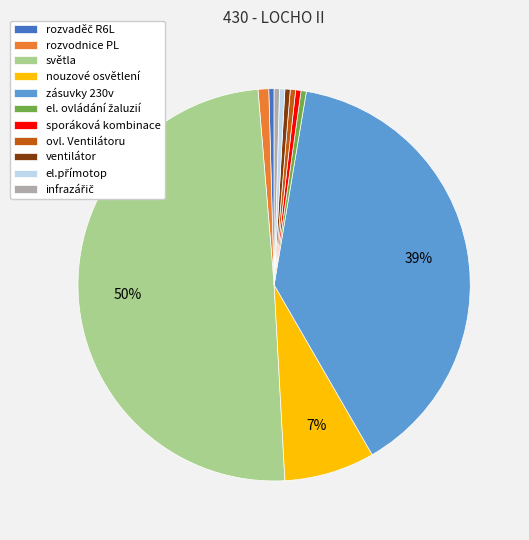

Which slice is the largest?

světla